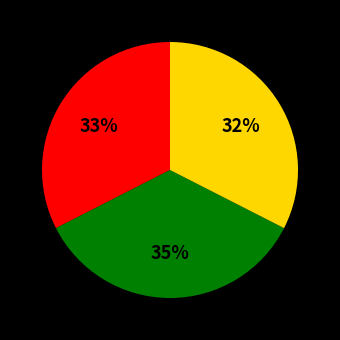

To the nearest percent, what is the average slice percentage?

33%